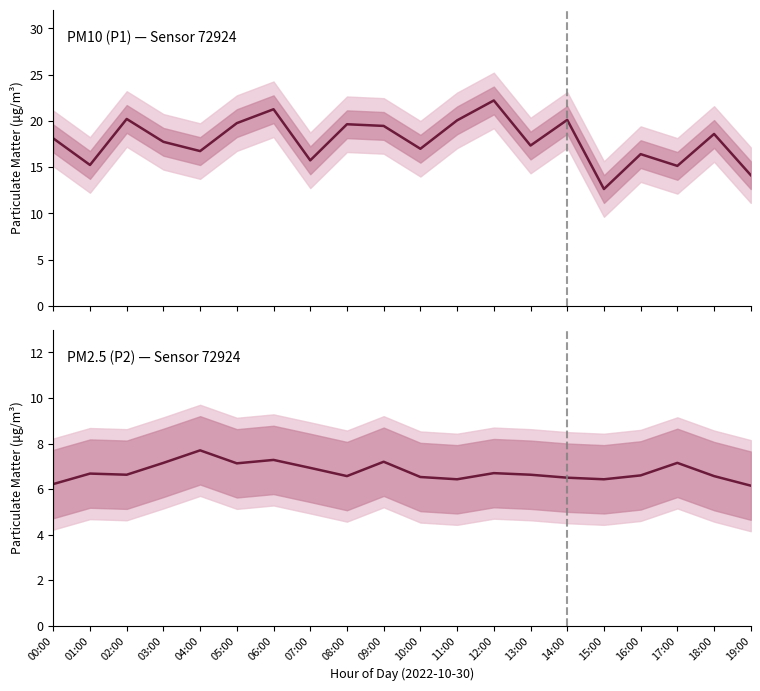

Count the number of data series in this chart.

2